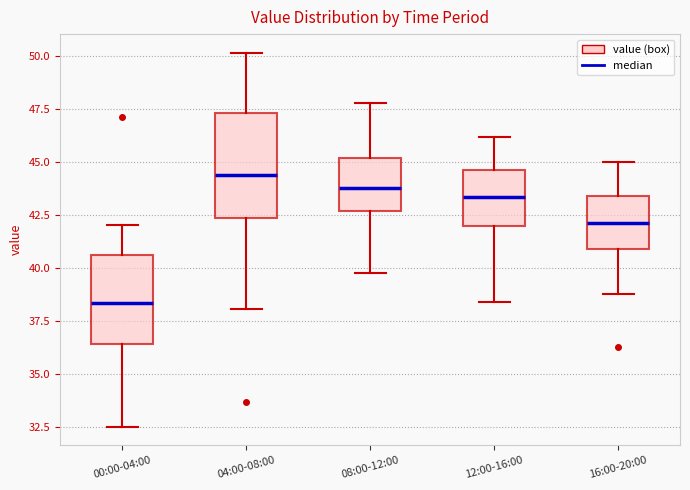

Reading left to right, read every box against the y-axis: the position of its median line, the range the box covers, and the ends of its whiskers. The values are not printed on the chart, so give them approximately, as read against the axis.

00:00-04:00: median 38.5, box 36.5 to 40.5, whiskers 32.5 to 42.0
04:00-08:00: median 44.5, box 42.5 to 47.5, whiskers 38.0 to 50.0
08:00-12:00: median 44.0, box 42.5 to 45.0, whiskers 40.0 to 48.0
12:00-16:00: median 43.5, box 42.0 to 44.5, whiskers 38.5 to 46.0
16:00-20:00: median 42.0, box 41.0 to 43.5, whiskers 39.0 to 45.0